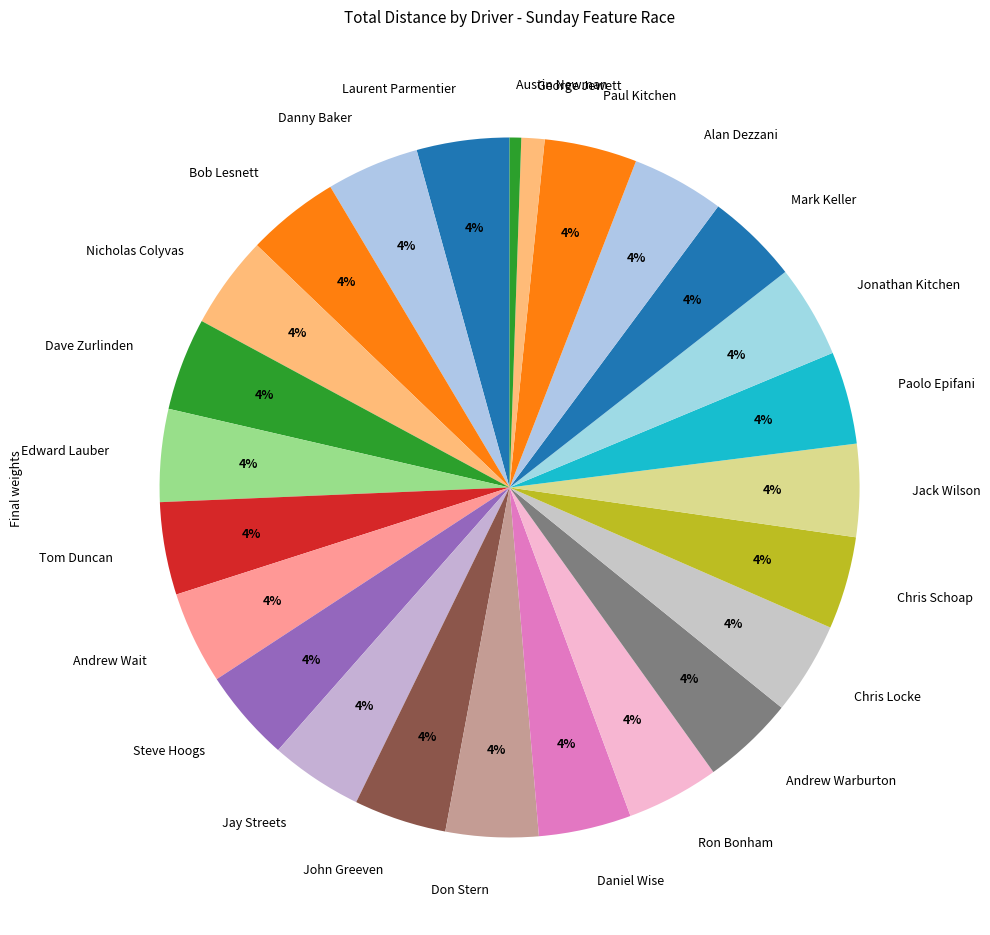

Does any single category account for the majority?

No